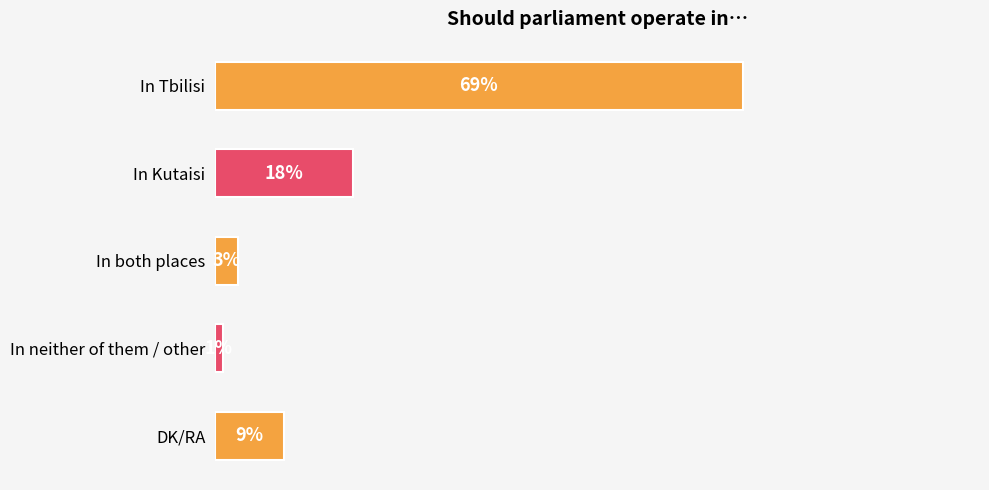

Where is the data nearest to the value 35?

In Kutaisi